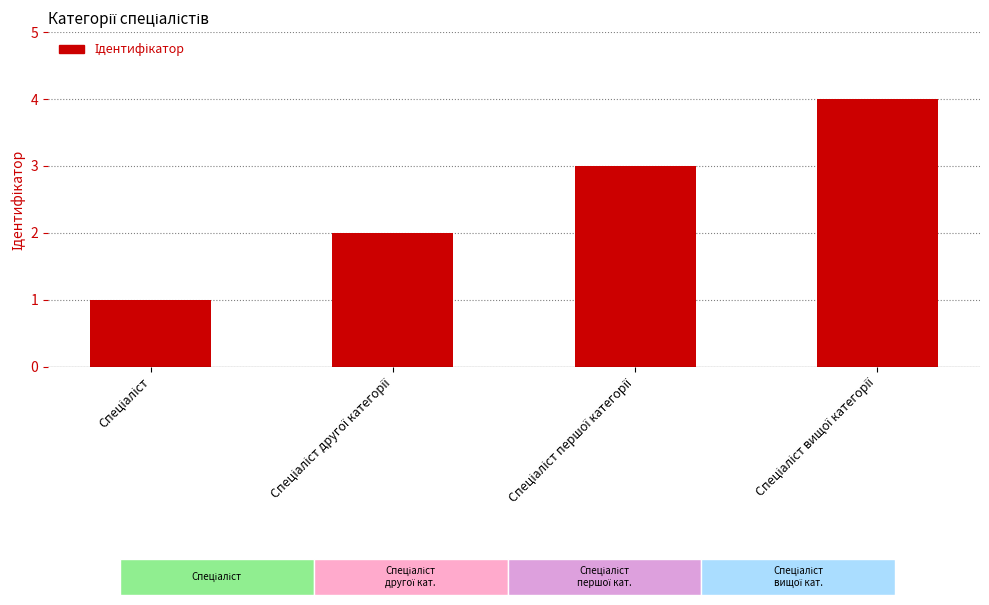

What is the greatest value displayed?

4